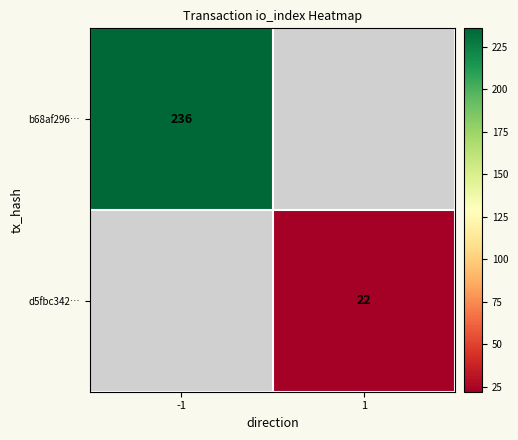

Is it true that d5fbc342… equals 22 at 1?

True